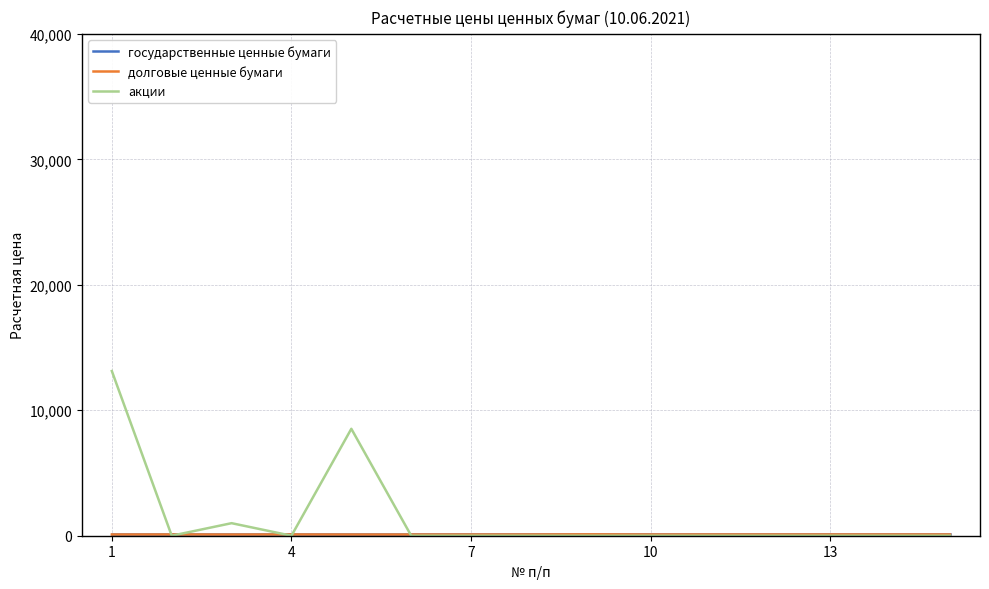

What is the greatest value displayed?

13124.6